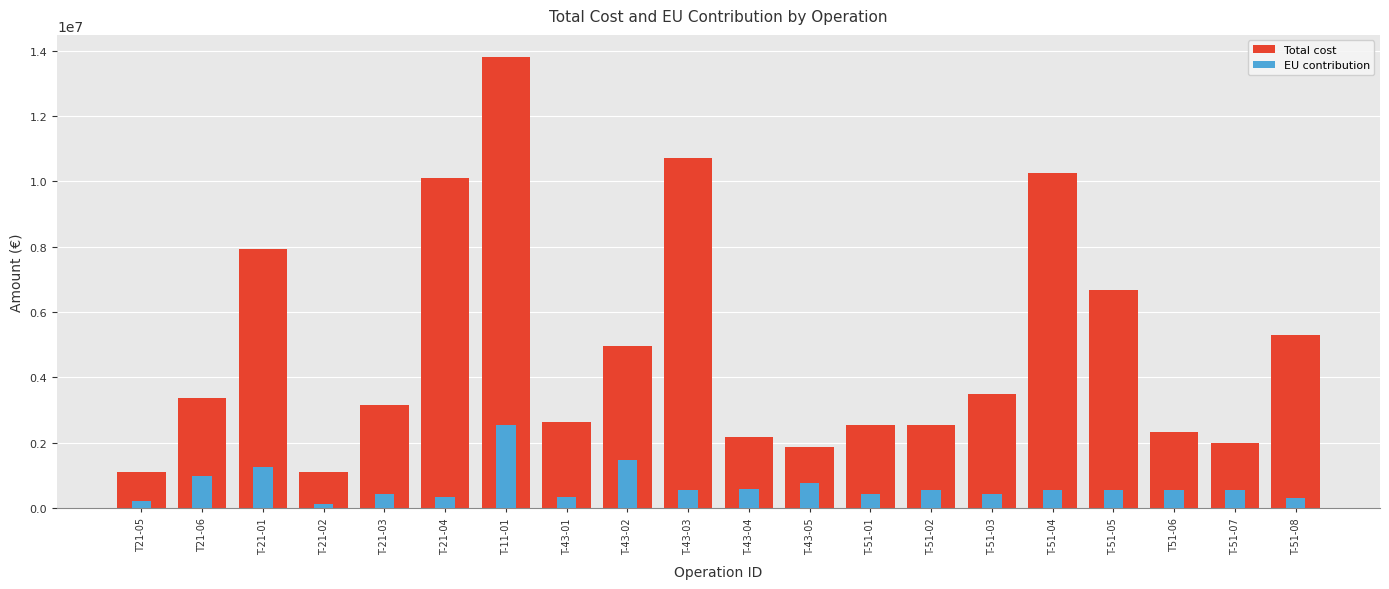

What is the label of the 9th bar from the left?

T-43-02